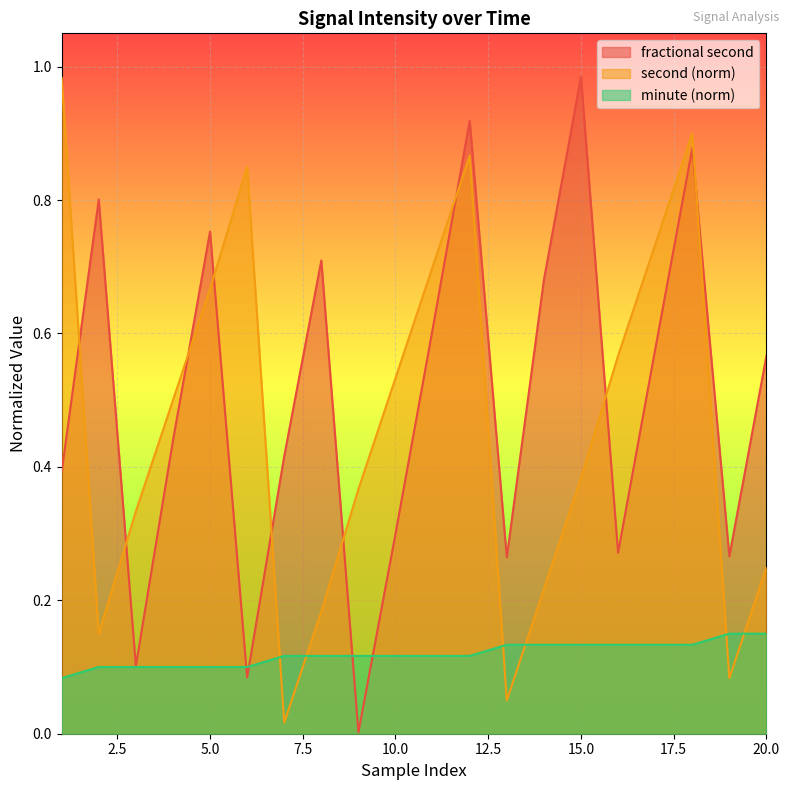

At which category is the sum across all series the highest?

18